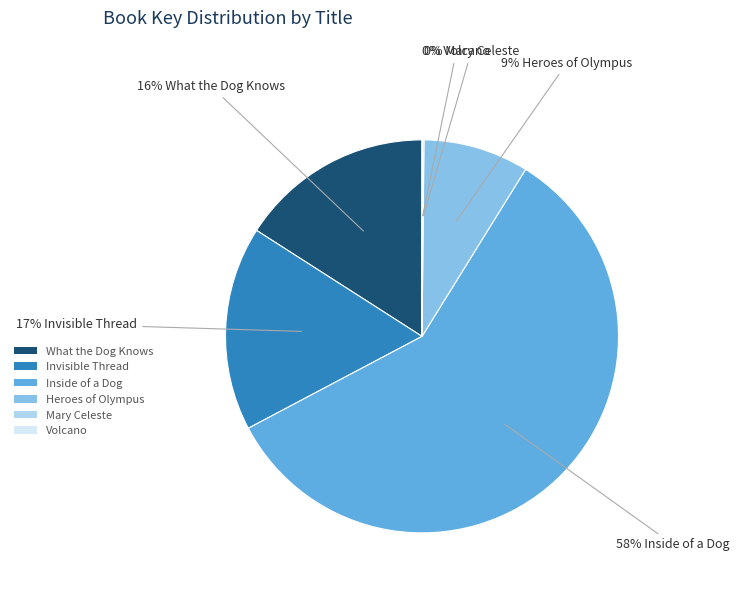

To the nearest percent, what percentage of the pie is What the Dog Knows?

16%